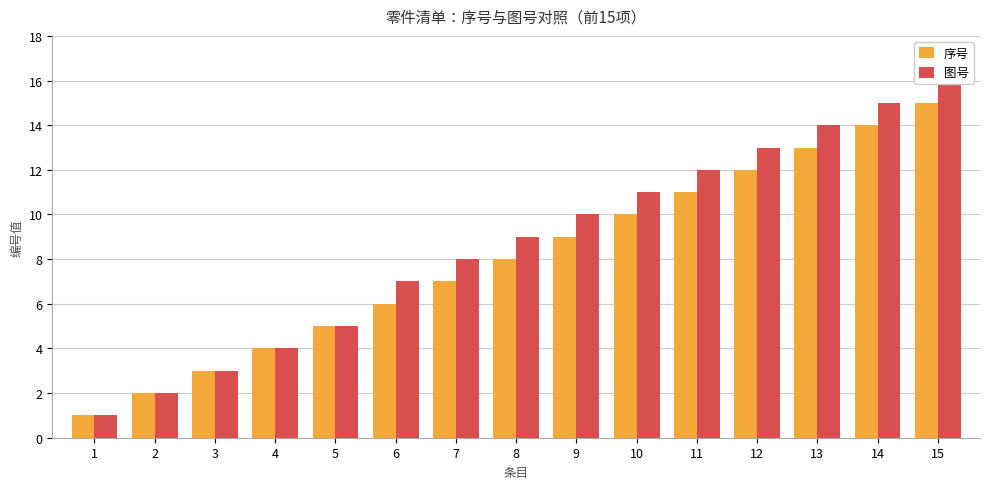

What are all the series names shown in the legend?

序号, 图号